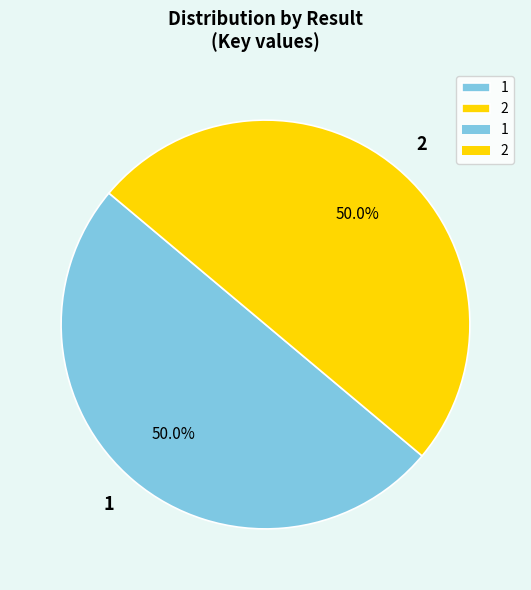

Approximately how many times larger is the value at 1 compared to 2?

1.0